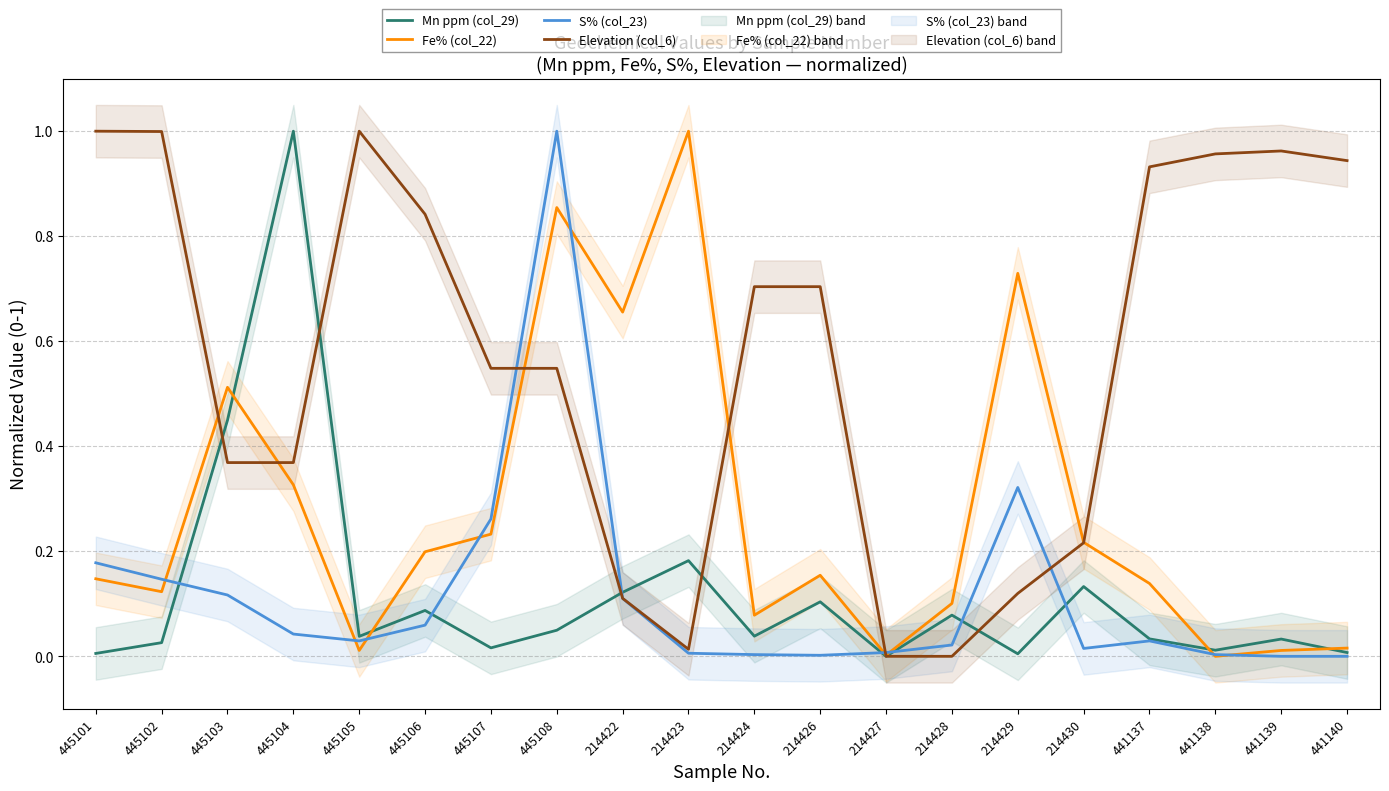

How many times do Elevation (col_6) and Fe% (col_22) cross each other?

6